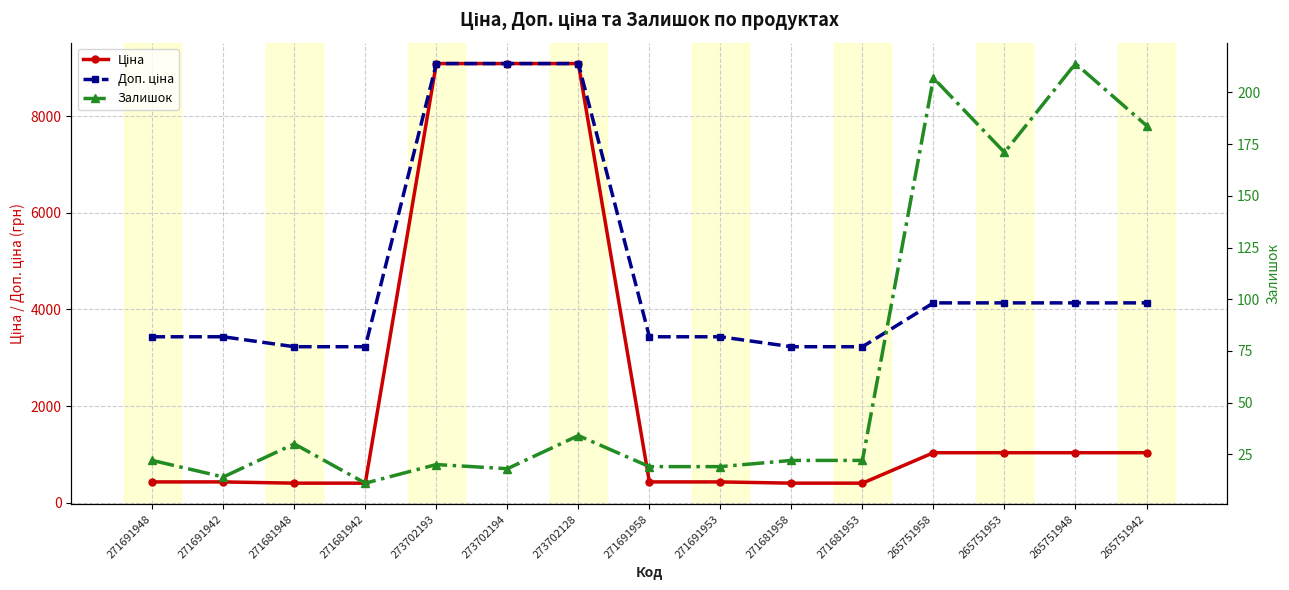

In Залишок, how many points are lower than both neighbors (excluding endpoints)?

4